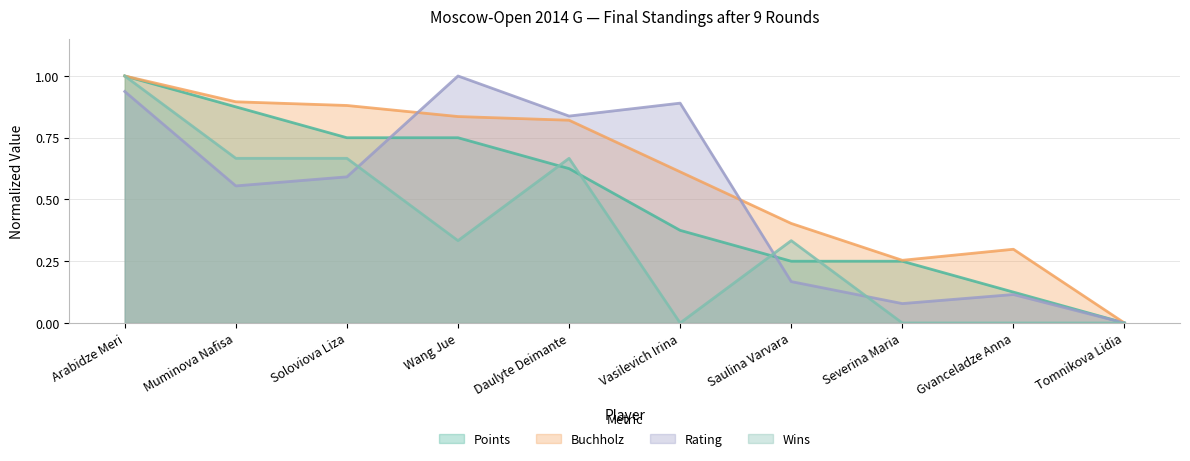

At which category is the sum across all series the highest?

Arabidze Meri